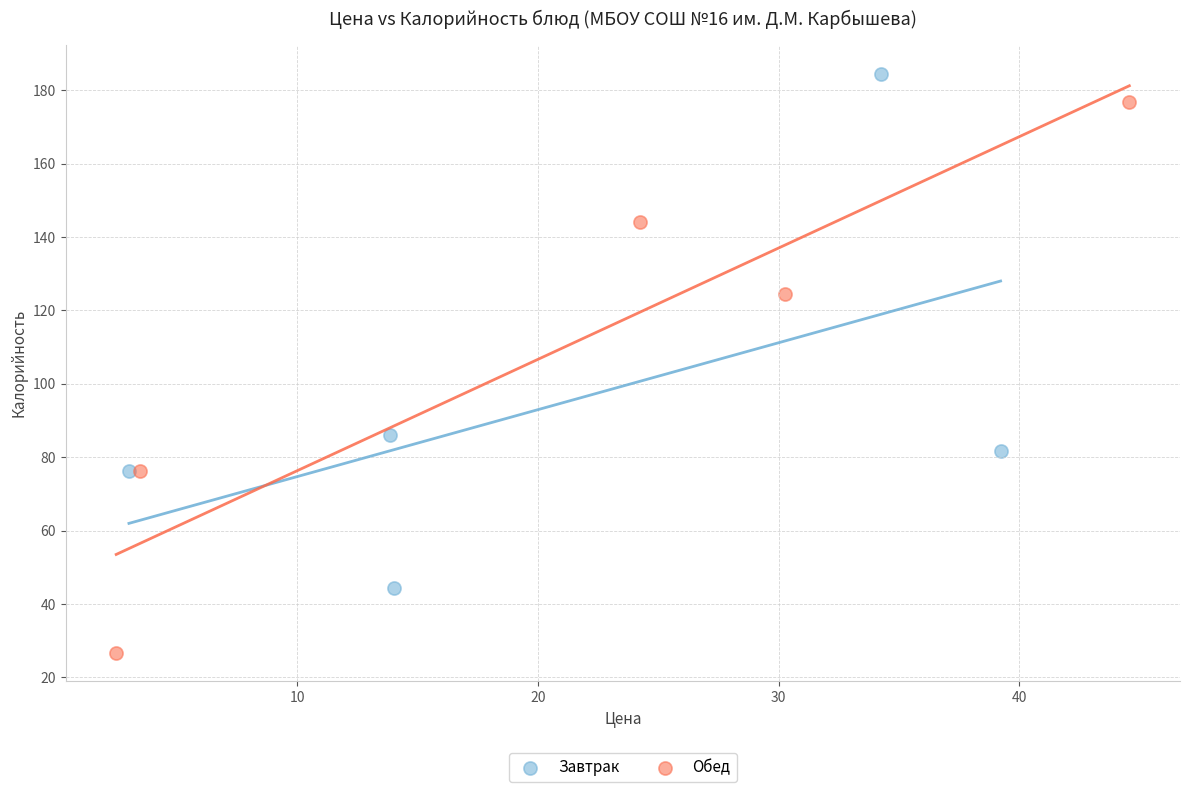

Which series reaches the minimum Y coordinate?

Обед